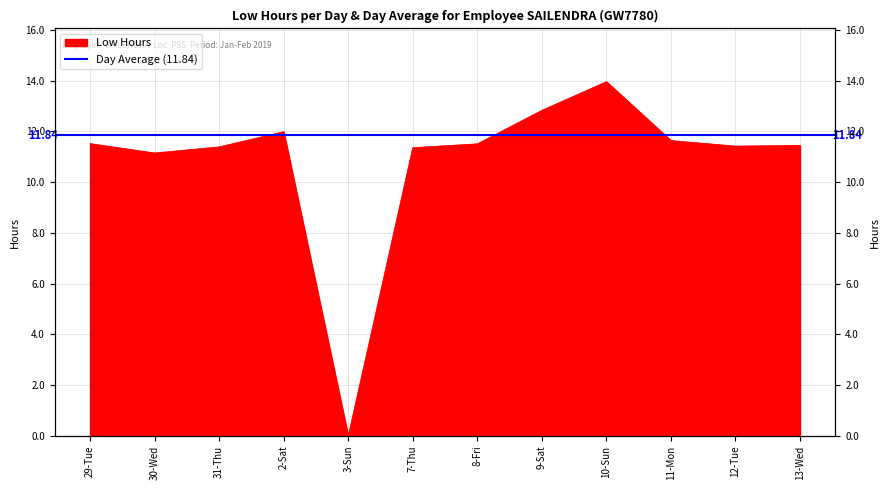

Reading left to right, list all the values displayed in this chart.

29-Tue=11.5	30-Wed=11.2	31-Thu=11.4	2-Sat=12.0	3-Sun=0.0	7-Thu=11.4	8-Fri=11.5	9-Sat=12.8	10-Sun=14.0	11-Mon=11.6	12-Tue=11.4	13-Wed=11.4